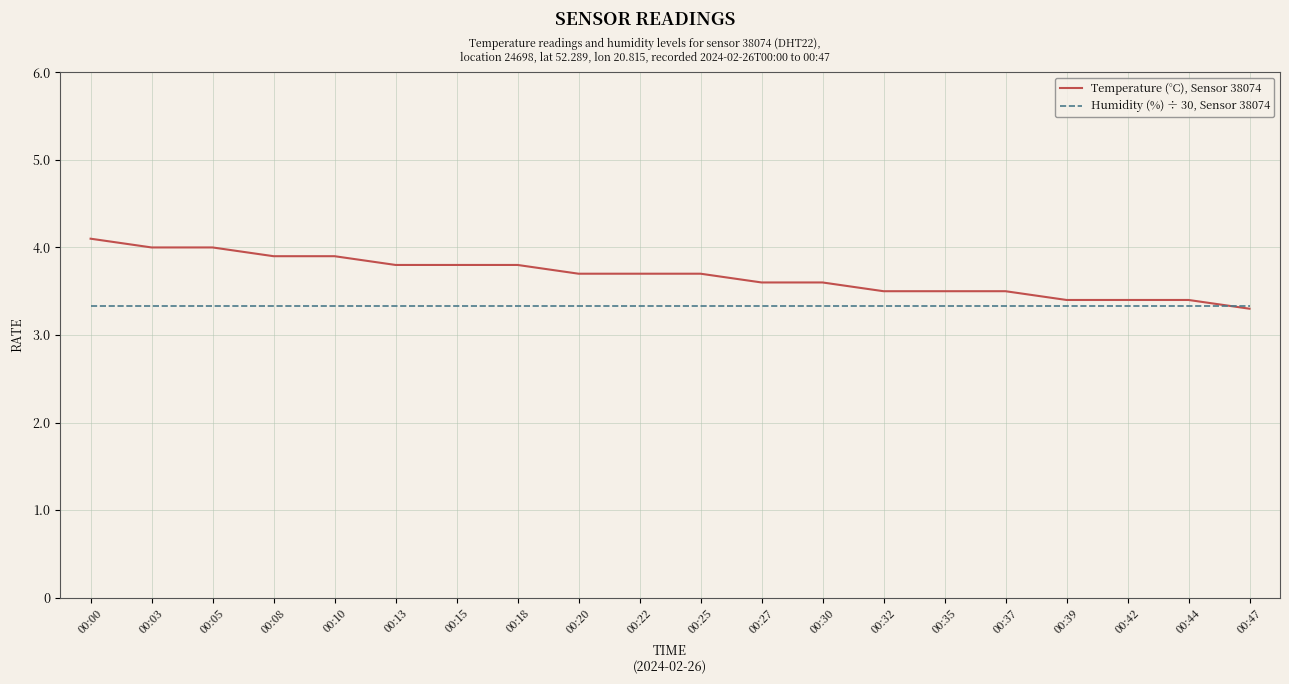

The Humidity (%) ÷ 30, Sensor 38074 series shows 3.3 at 00:25. True or false?

True